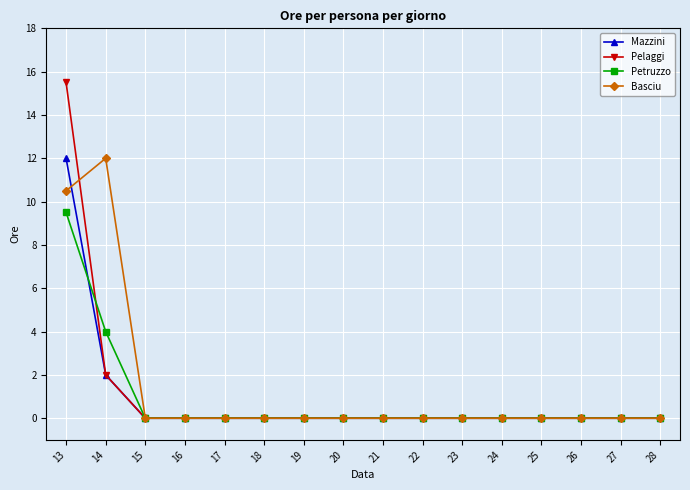

Which series has the largest range (max minus min)?

Pelaggi